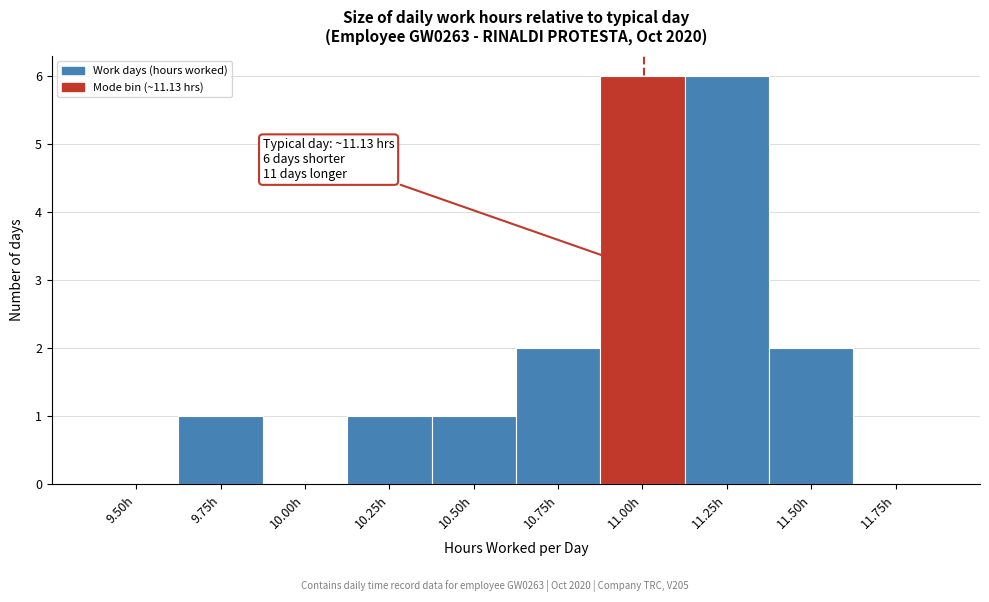

Reading left to right, list all the values displayed in this chart.

9.50h=0	9.75h=1	10.00h=0	10.25h=1	10.50h=1	10.75h=2	11.00h=6	11.25h=6	11.50h=2	11.75h=0